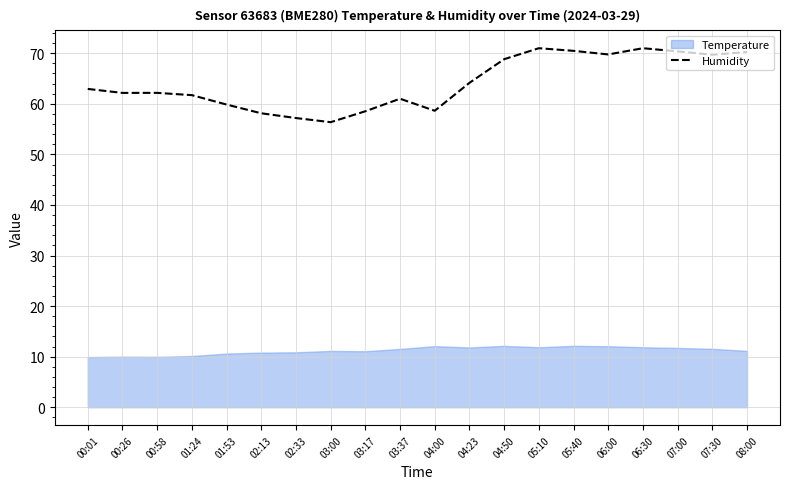

True or false: the data shows 61.0 at 03:37.

True